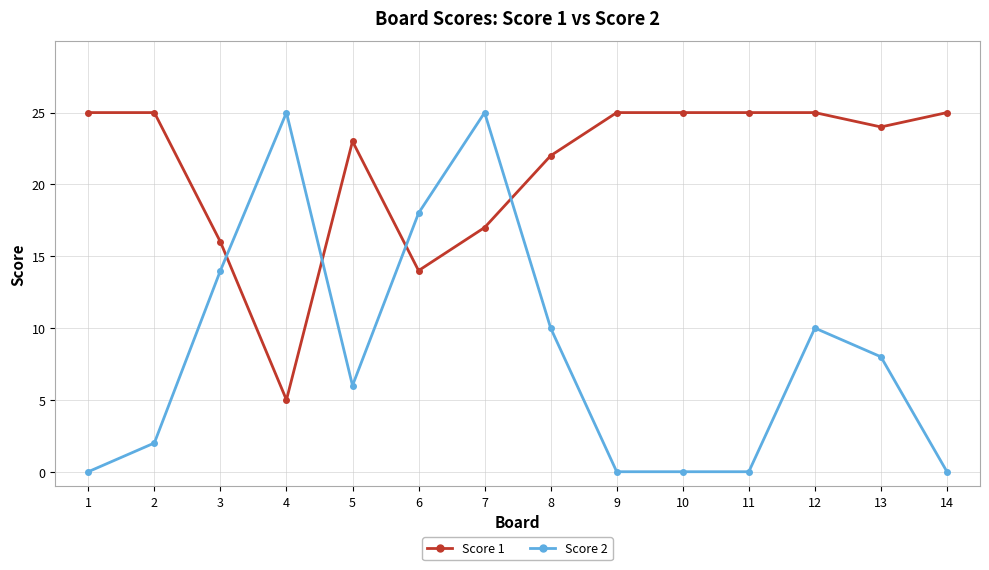

What is the sum of the Score 2 values at 3 and 11?

14